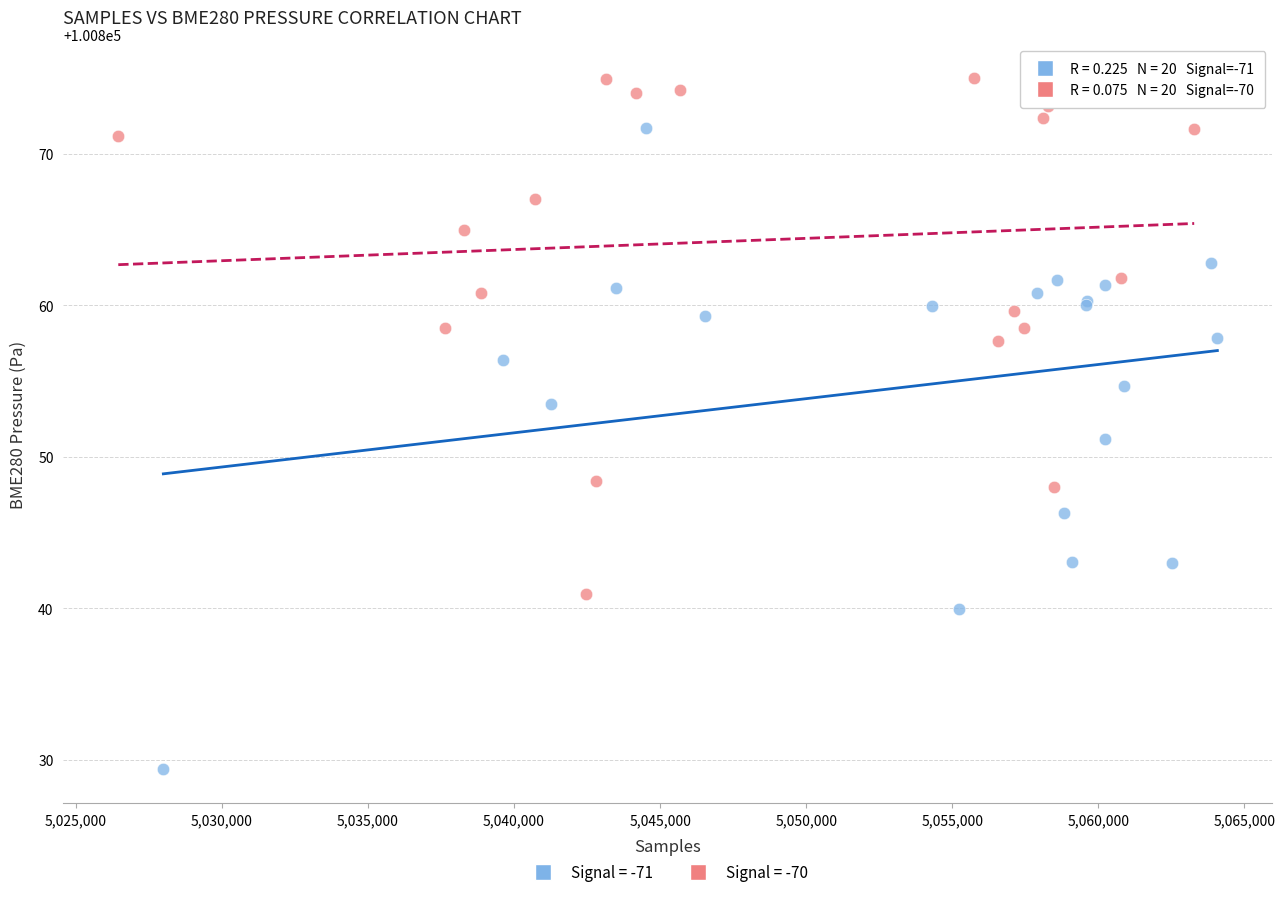

What are all the series names shown in the legend?

Signal = -71, Signal = -70